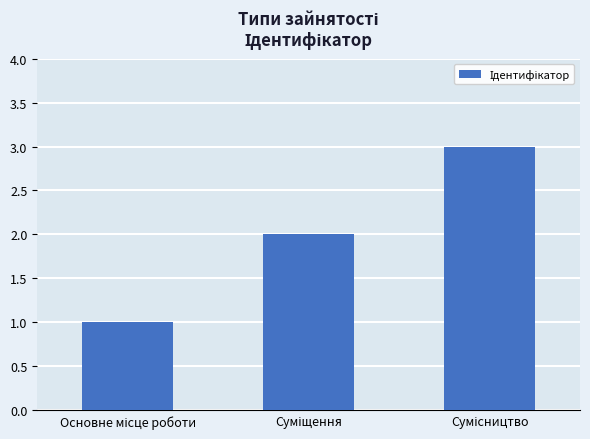

What is the greatest value displayed?

3